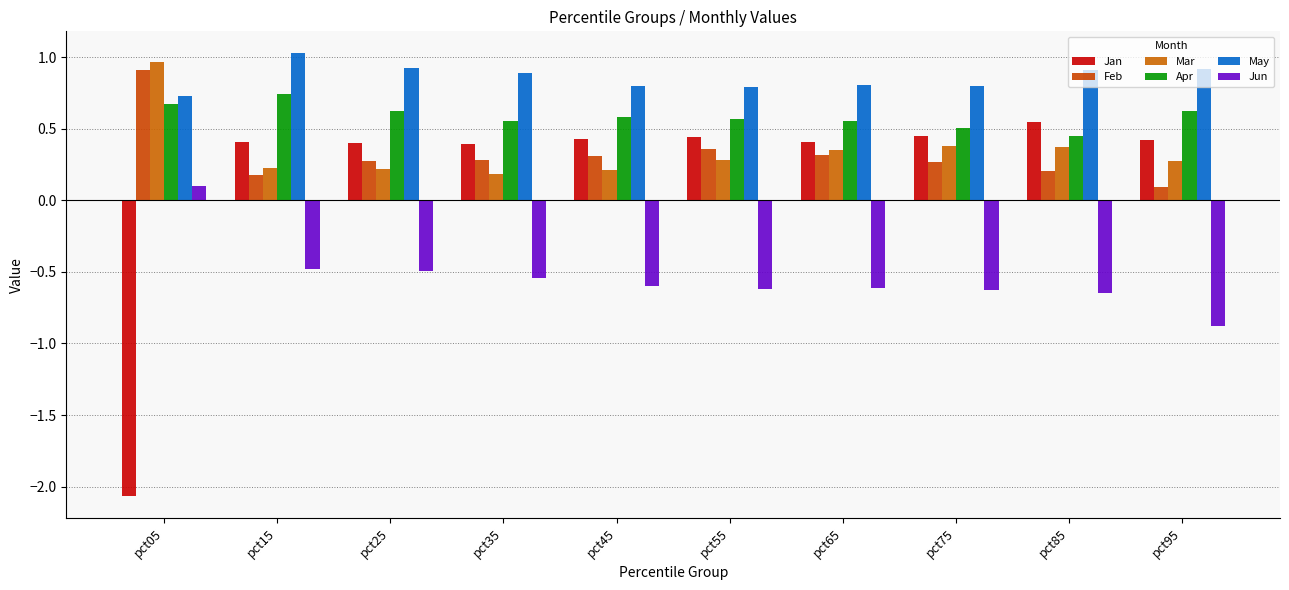

Reading left to right, what are all the values shown in this chart?

Jan: pct05=-2.1	pct15=0.4	pct25=0.4	pct35=0.4	pct45=0.4	pct55=0.4	pct65=0.4	pct75=0.5	pct85=0.5	pct95=0.4
Feb: pct05=0.9	pct15=0.2	pct25=0.3	pct35=0.3	pct45=0.3	pct55=0.4	pct65=0.3	pct75=0.3	pct85=0.2	pct95=0.1
Mar: pct05=1.0	pct15=0.2	pct25=0.2	pct35=0.2	pct45=0.2	pct55=0.3	pct65=0.4	pct75=0.4	pct85=0.4	pct95=0.3
Apr: pct05=0.7	pct15=0.7	pct25=0.6	pct35=0.6	pct45=0.6	pct55=0.6	pct65=0.6	pct75=0.5	pct85=0.4	pct95=0.6
May: pct05=0.7	pct15=1.0	pct25=0.9	pct35=0.9	pct45=0.8	pct55=0.8	pct65=0.8	pct75=0.8	pct85=0.9	pct95=0.9
Jun: pct05=0.1	pct15=-0.5	pct25=-0.5	pct35=-0.5	pct45=-0.6	pct55=-0.6	pct65=-0.6	pct75=-0.6	pct85=-0.6	pct95=-0.9